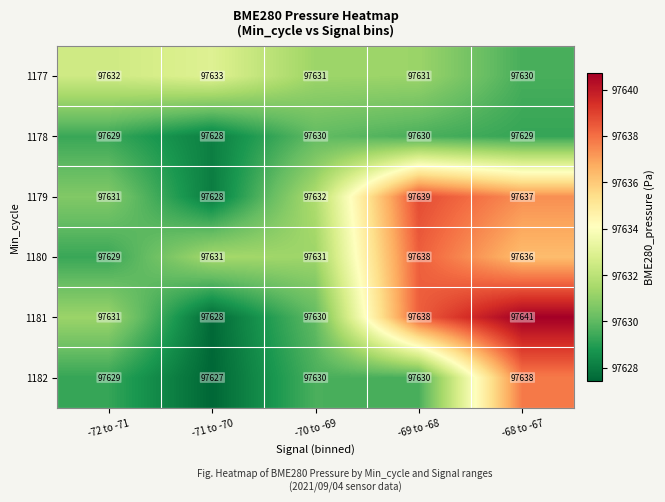

What is the difference between the maximum and minimum values in the 1177 series?

3